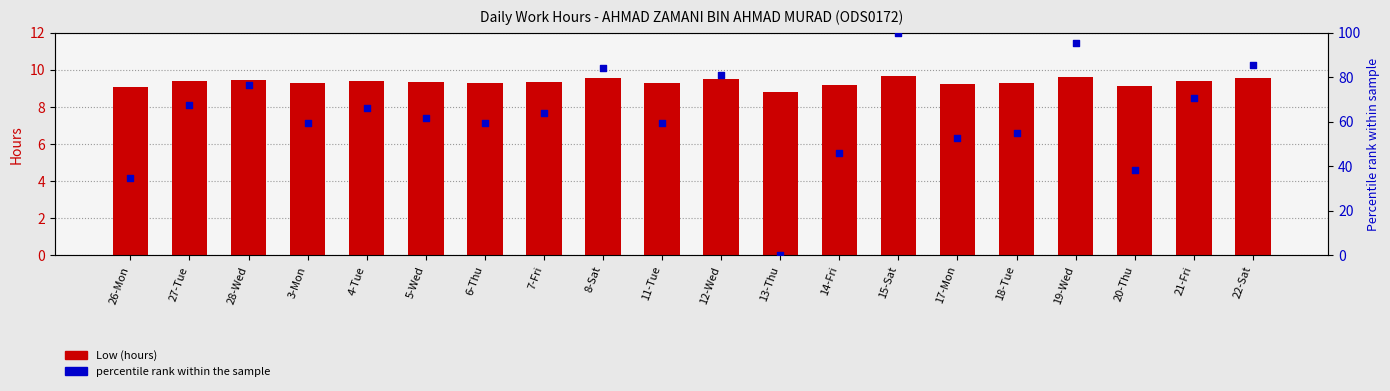

Which series contains the lowest Y value?

percentile rank within the sample